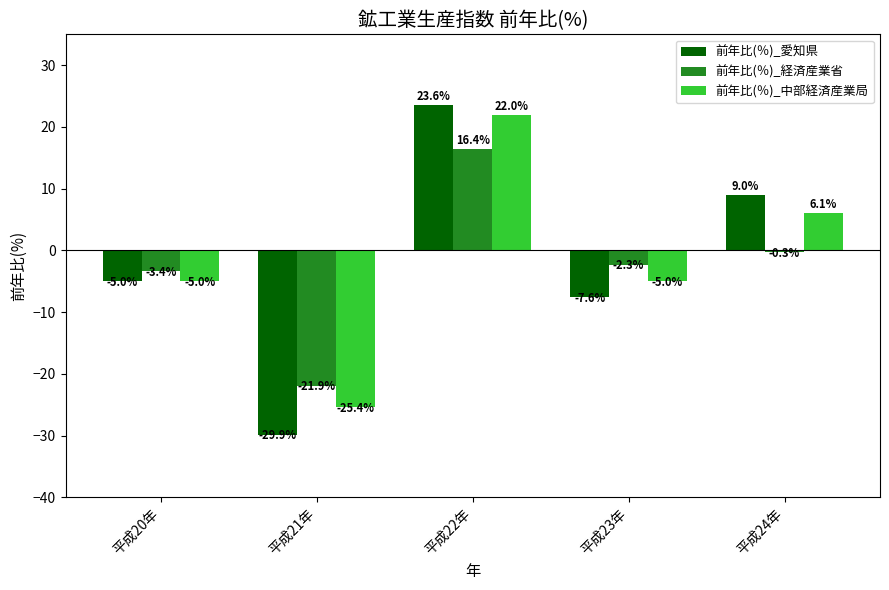

Is the value of 前年比(％)_経済産業省 at 平成20年 greater than the value of 前年比(％)_中部経済産業局 at 平成21年?

Yes